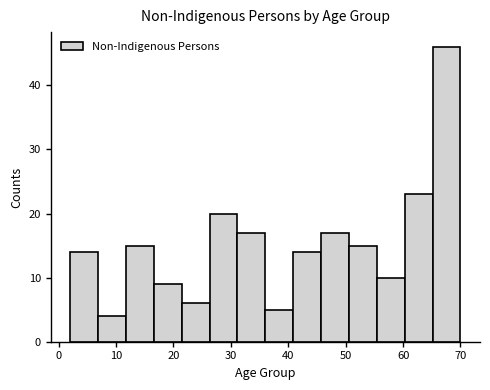

How tall is the bar that spans 55 to 60 on the x-axis? Neither the bar edges nor the heights are printed on the chart, so give them approximately, as read against the axes.

10